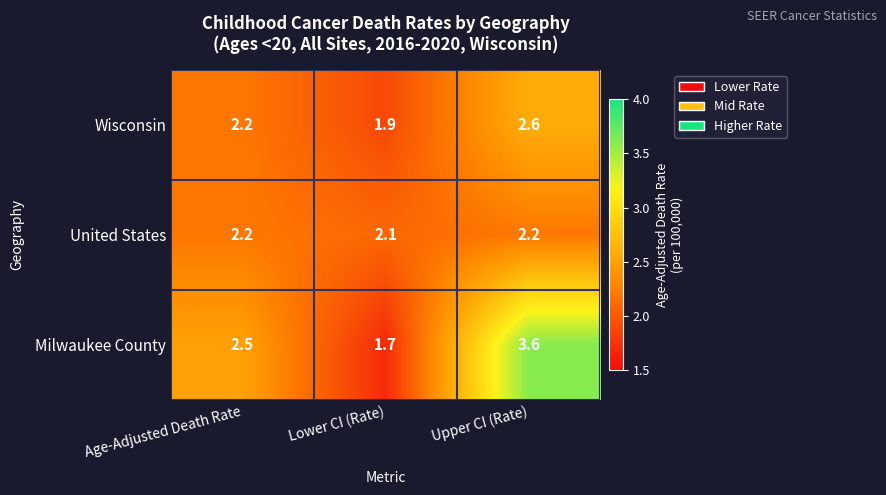

Rank the series by their maximum value, from highest to lowest.

Milwaukee County, Wisconsin, United States